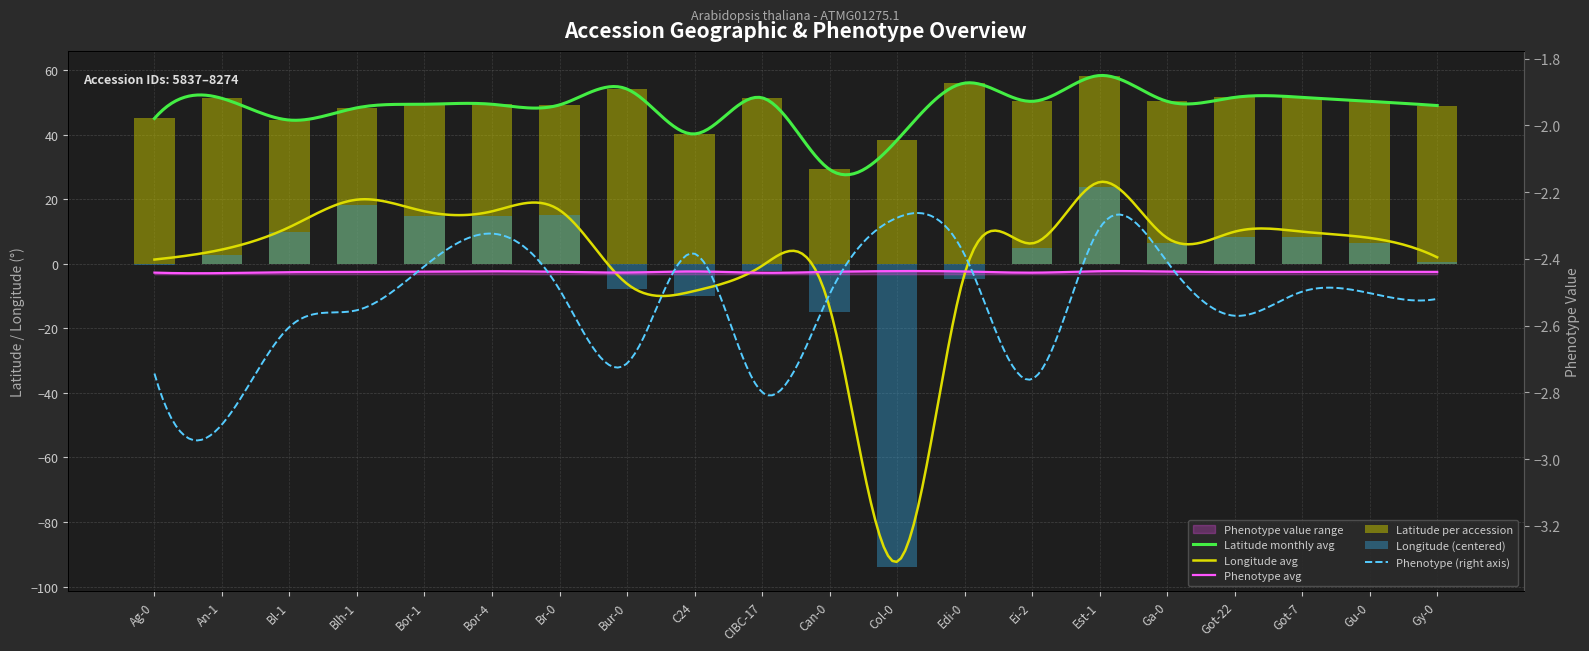

Which label corresponds to the largest value in the chart?

Est-1